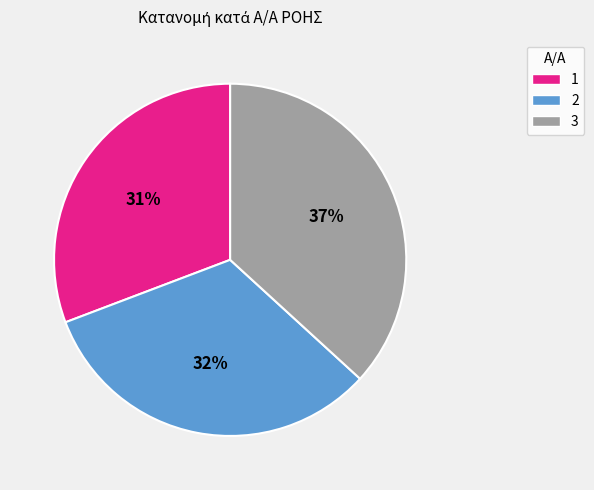

The 1 slice represents 31% of the pie. True or false?

True